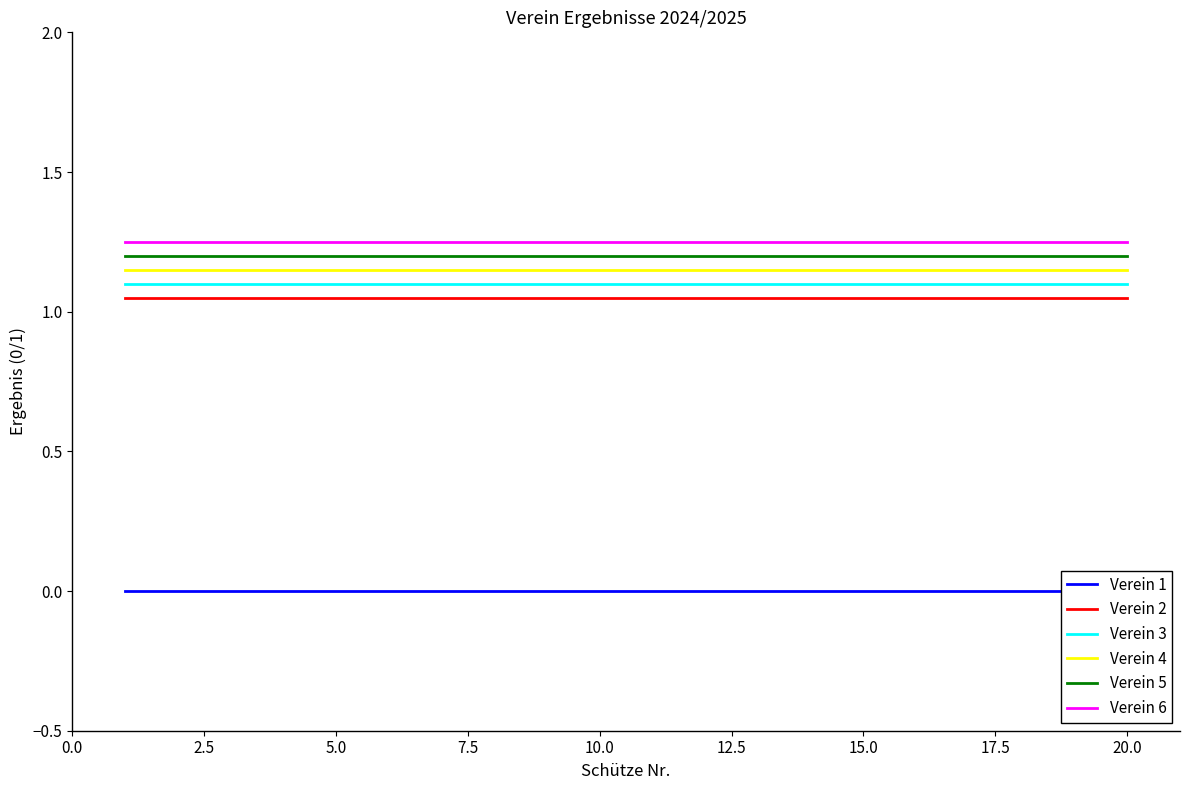

The Verein 2 series shows 1.1 at 12.5. True or false?

True